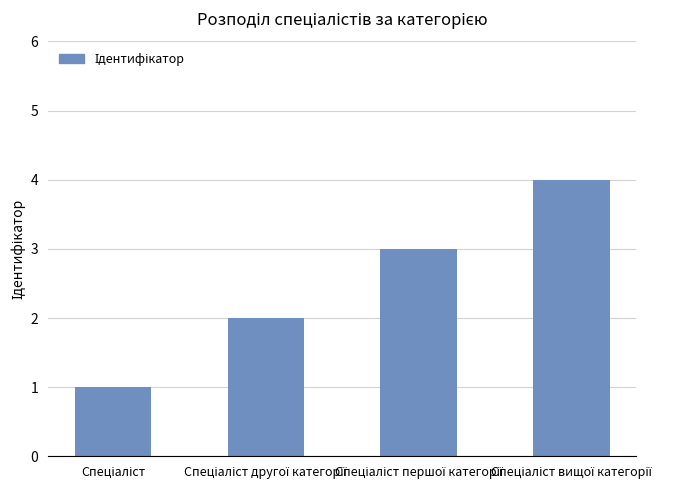

Count the number of data series in this chart.

1